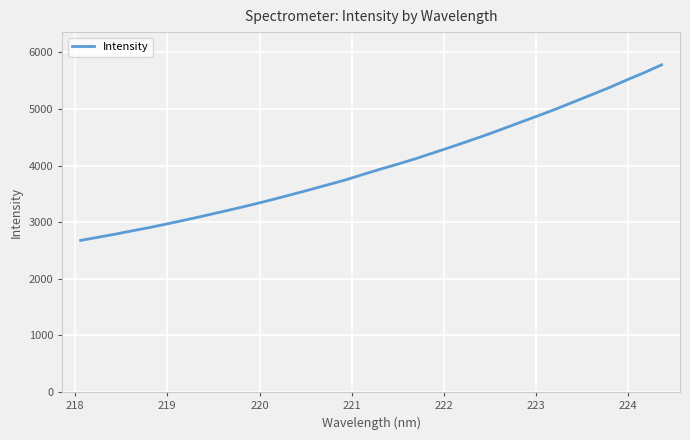

What is the minimum value shown in the chart?

2678.3